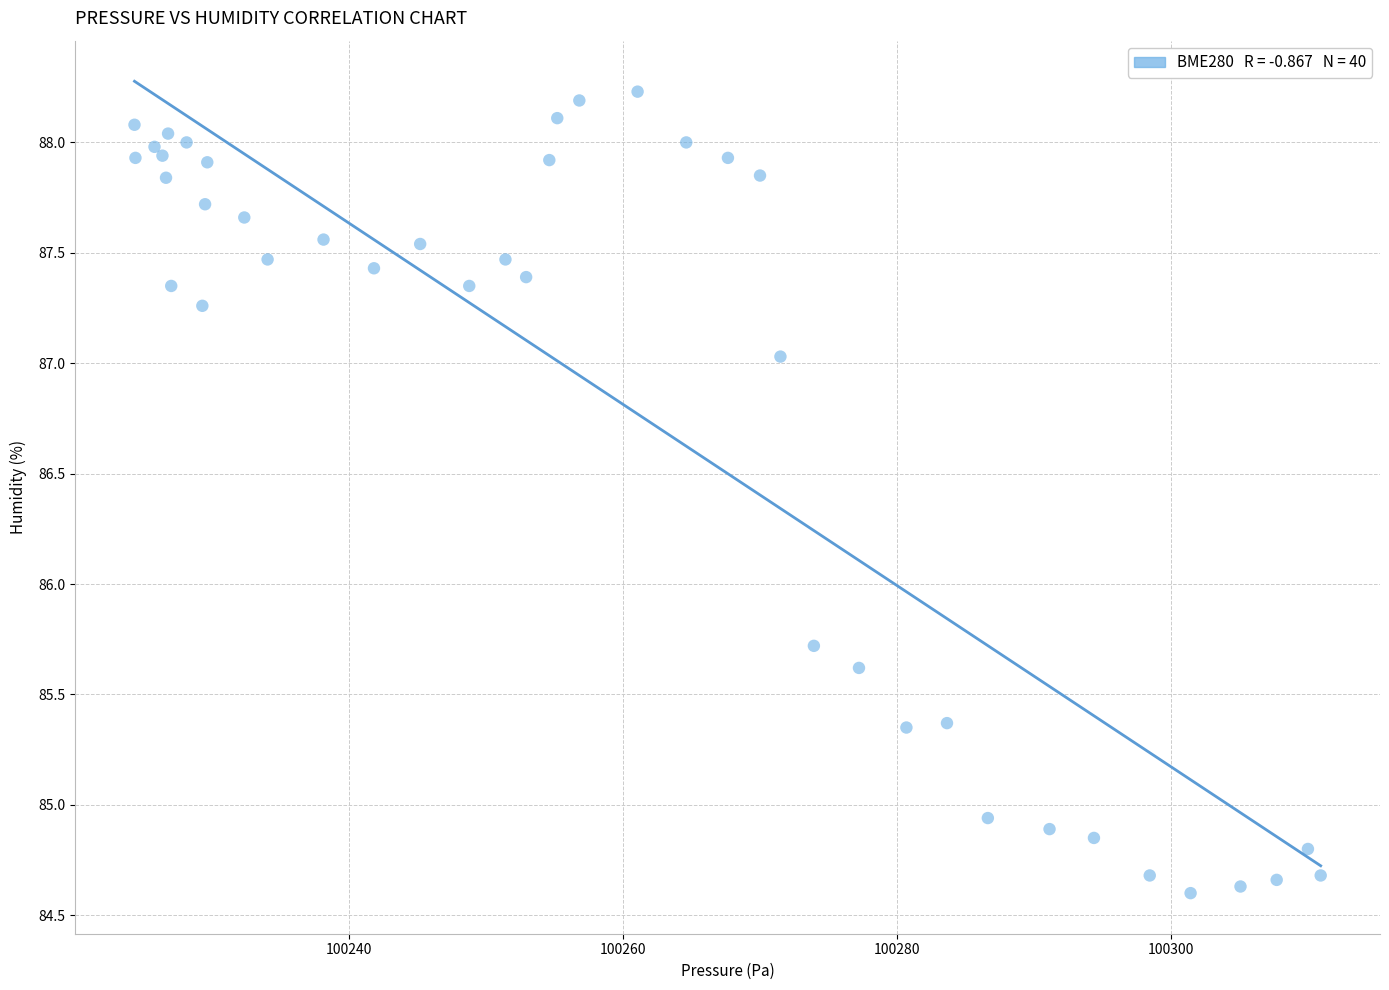

What Y value in the scatter plot is closest to 86?

85.7